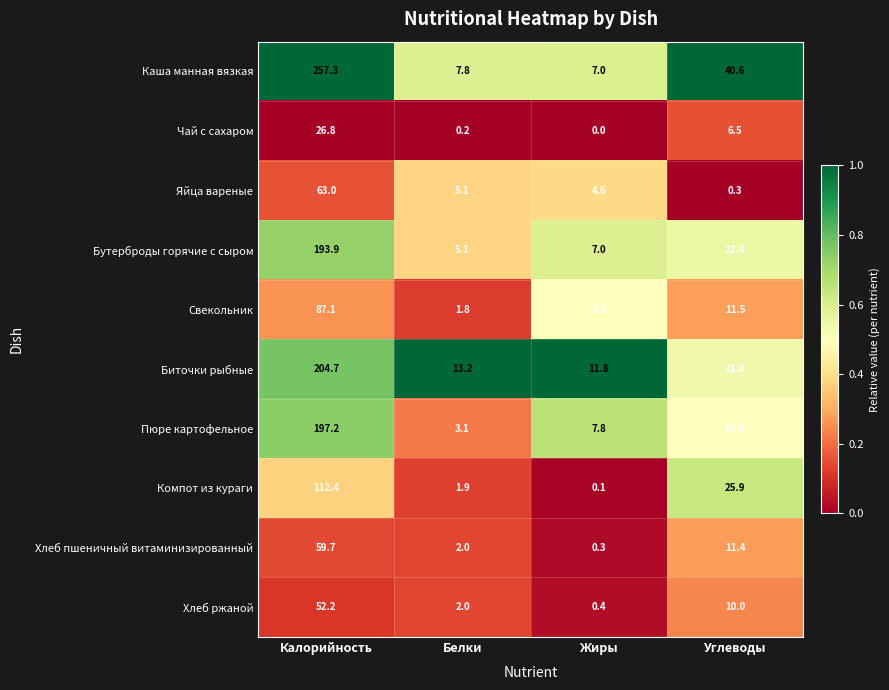

Between Белки and Жиры, which series saw the biggest shift?

Пюре картофельное